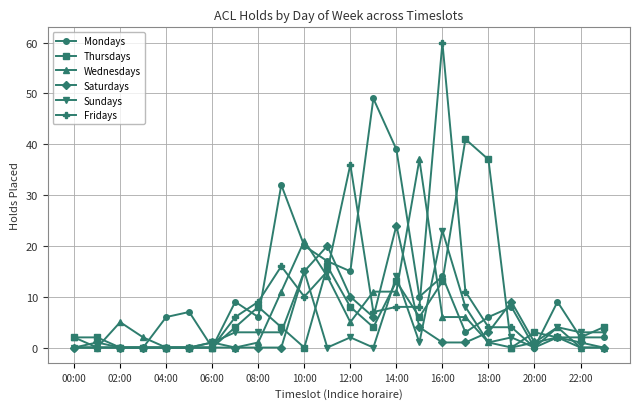

True or false: Mondays and Wednesdays cross at least once.

True